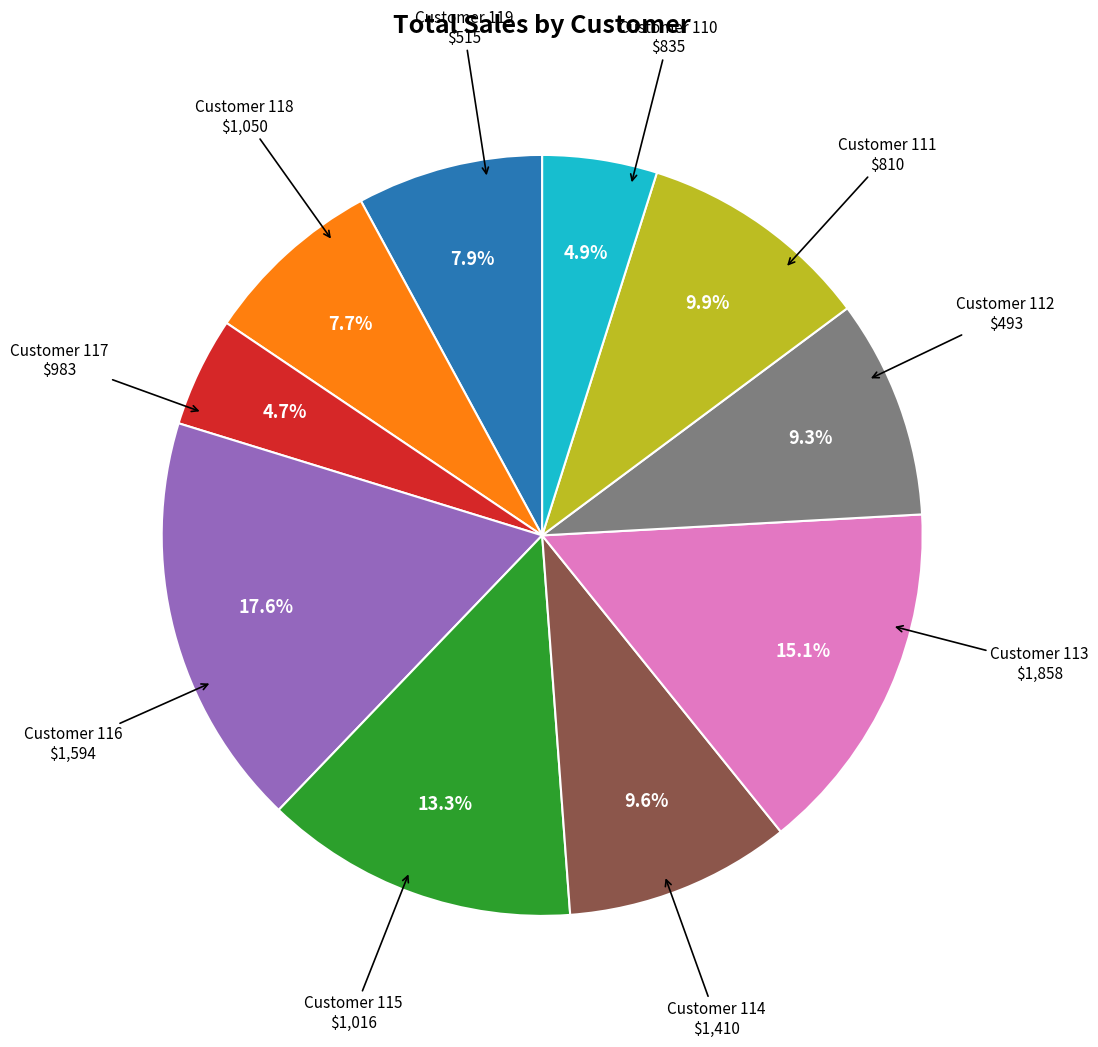

Is there a majority slice in this chart?

No